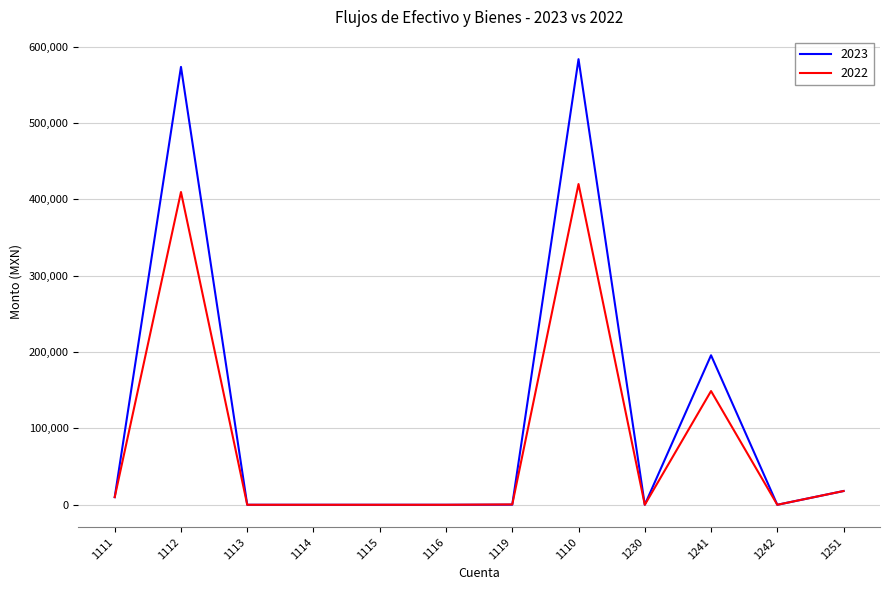

Is it true that 2022 equals 409601.5 at 1112?

True